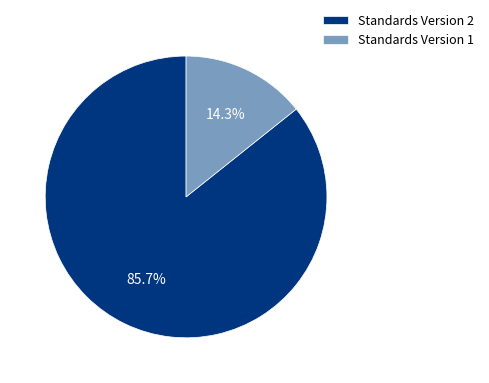

Is the sum of Standards Version 2 and Standards Version 1 greater than half?

Yes